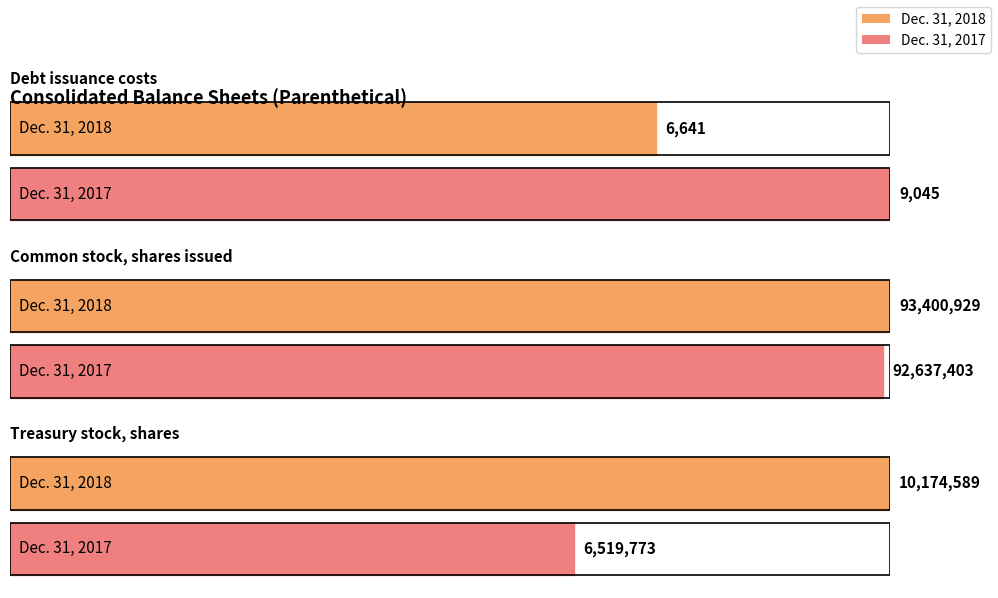

Which category has the lowest value across all series?

Debt issuance costs